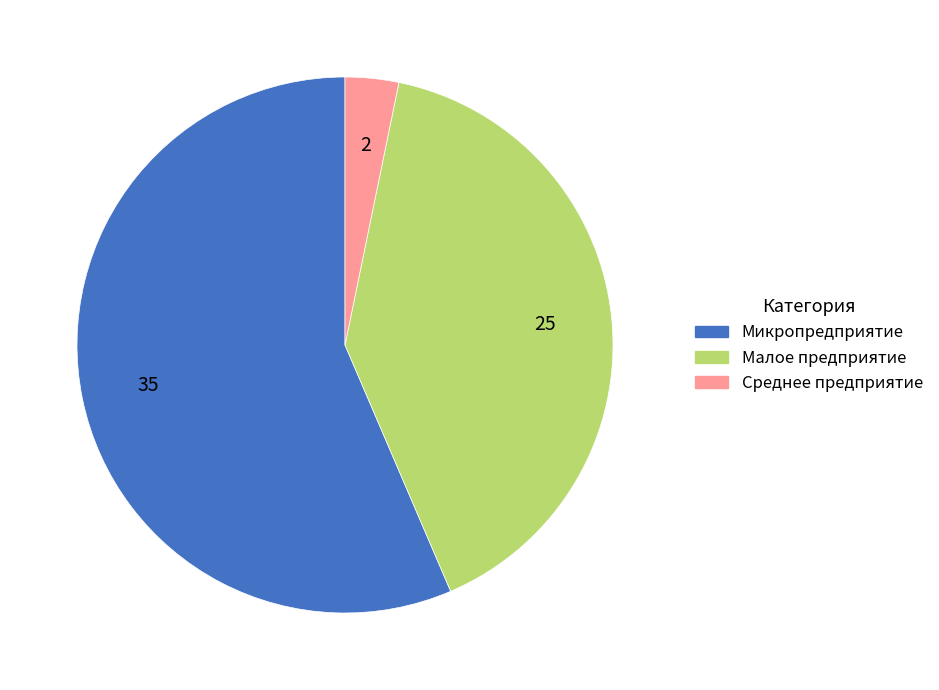

Does any single category account for the majority?

Yes